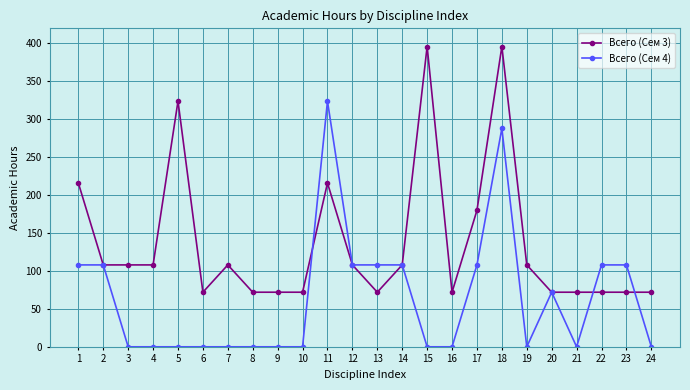

What is the difference between the highest and lowest values at 9?

72